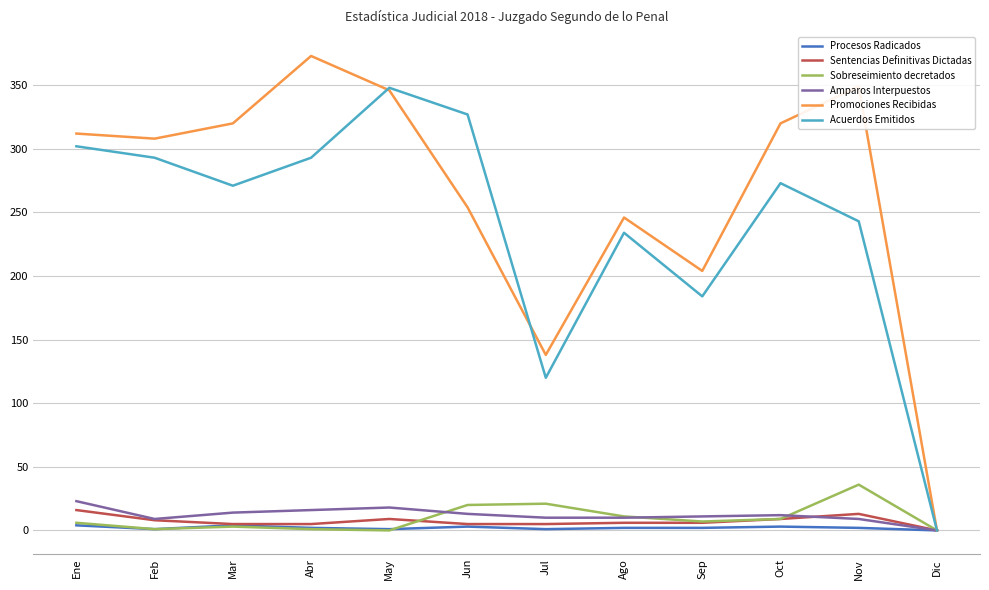

Which series has the largest total across all categories?

Promociones Recibidas